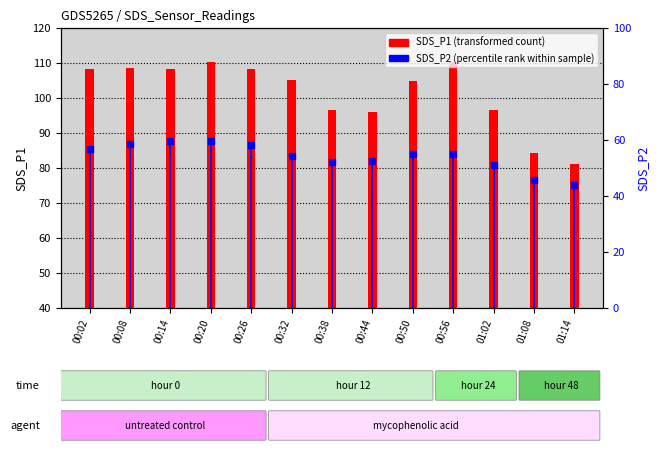

Which series reaches the minimum Y coordinate?

SDS_P2 (percentile rank)